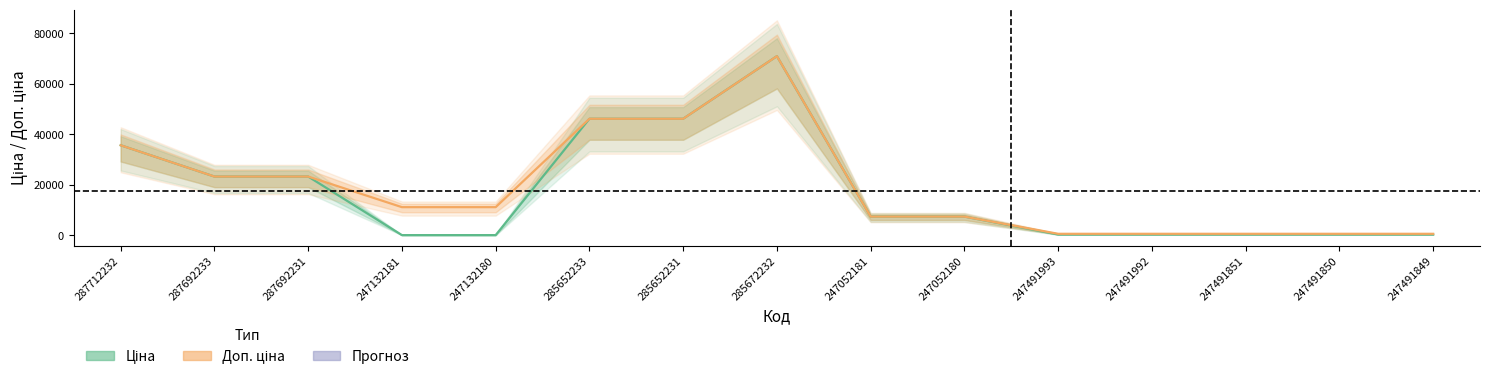

What is the label of the 11th point from the right?

247132180